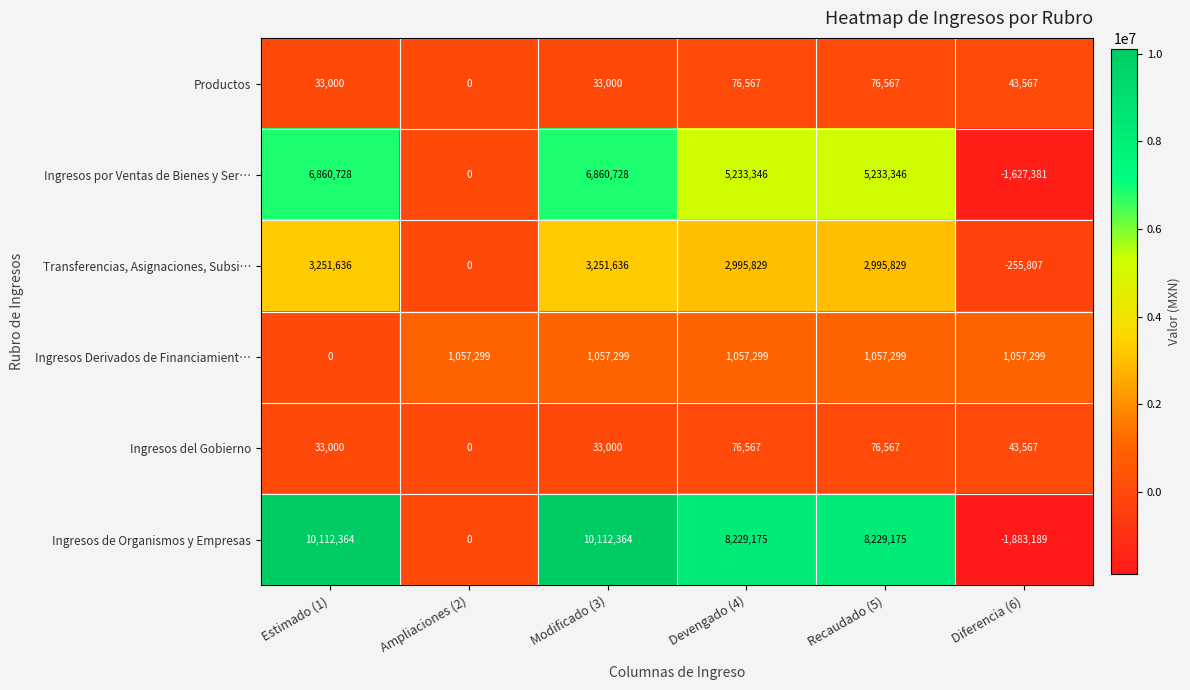

Which series changed the most between Recaudado (5) and Diferencia (6)?

Ingresos de Organismos y Empresas